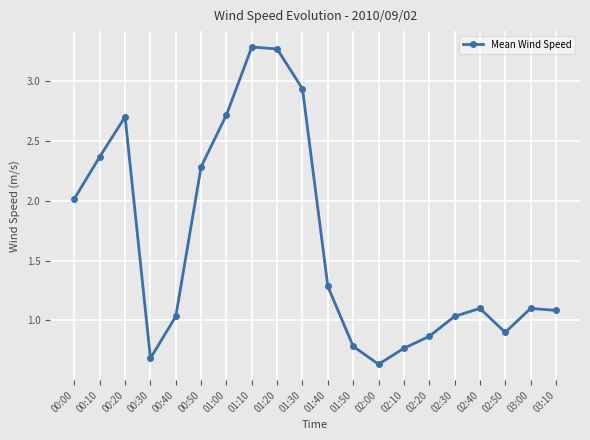

What is the average value?

1.6